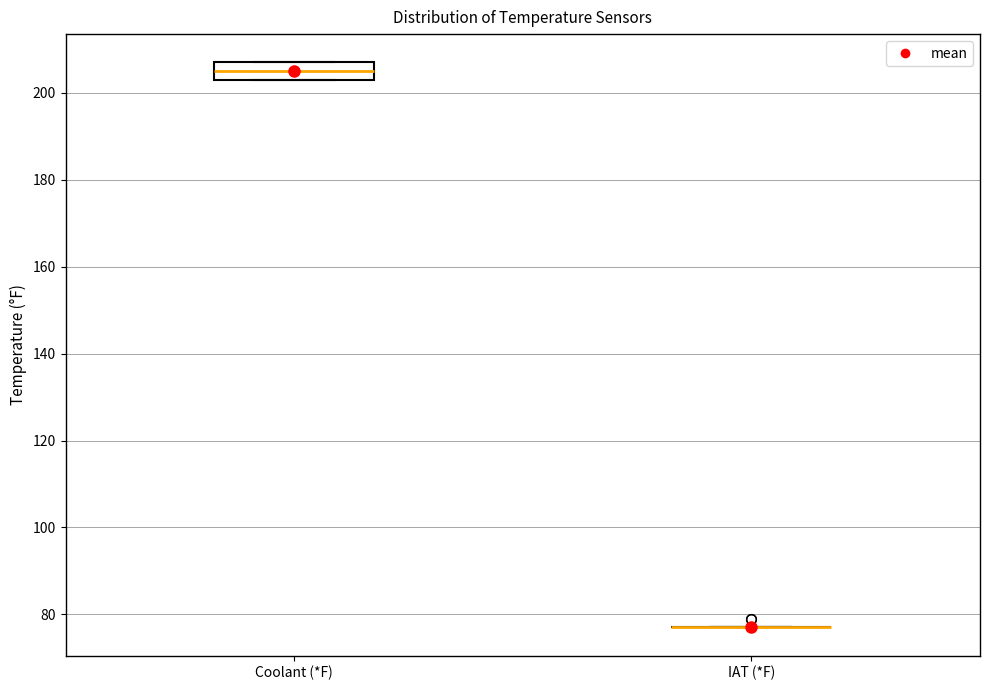

Reading left to right, transcribe this box plot: for each box, give where its median line is, the range the box spans, and where its two whiskers end, as read against the y-axis. The values are not printed on the chart, so give them approximately, as read against the axis.

Coolant (*F): median 206, box 204 to 208, whiskers 204 to 208
IAT (*F): box collapsed to a line at 78, whiskers 78 to 78